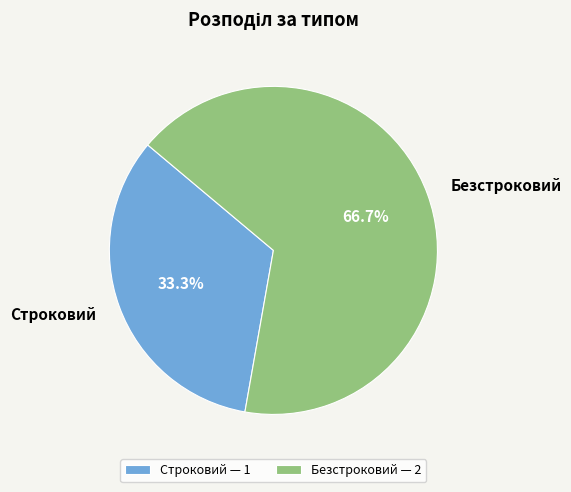

To the nearest percent, what portion does Строковий represent?

33%